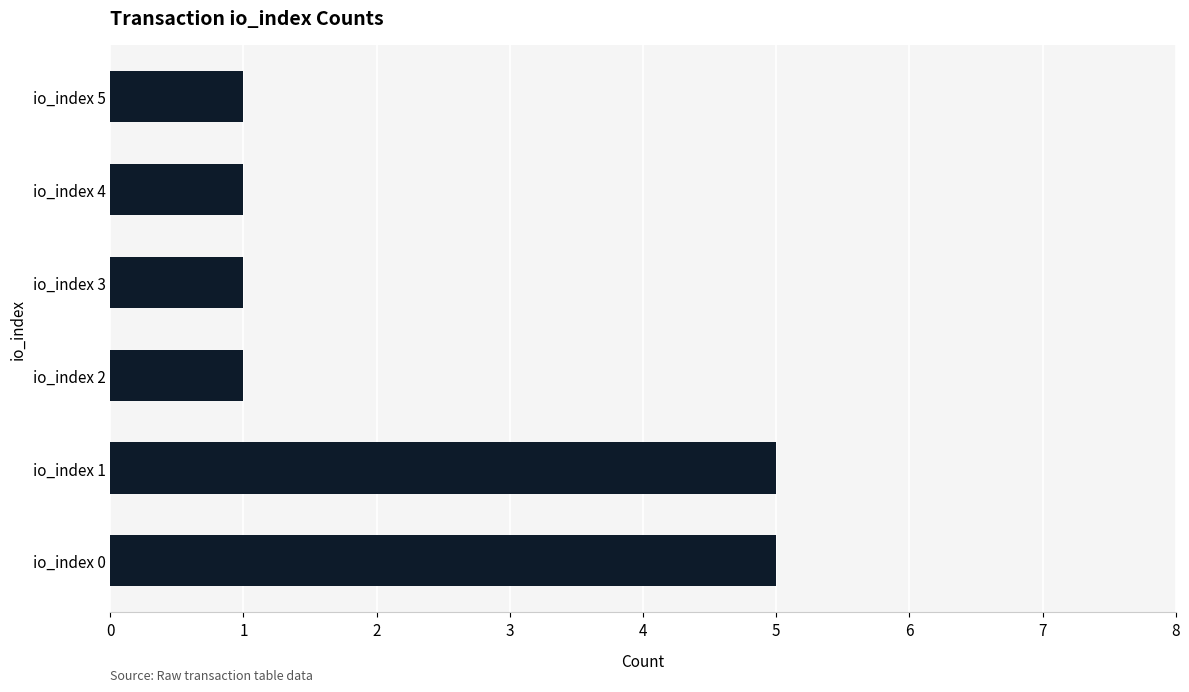

The chart shows a value of 5 at io_index 1. True or false?

True